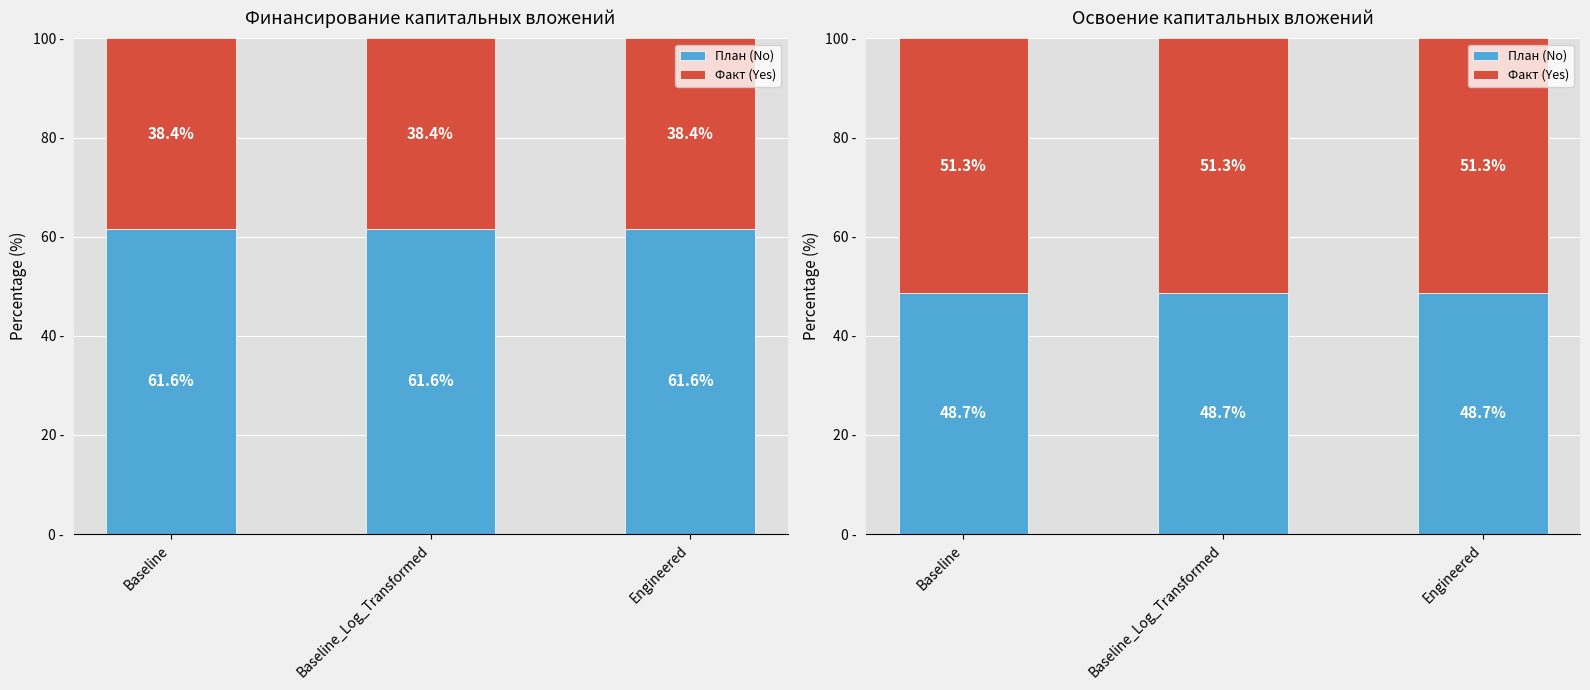

Rank the series at Engineered from highest to lowest value.

Факт (Yes), План (No)